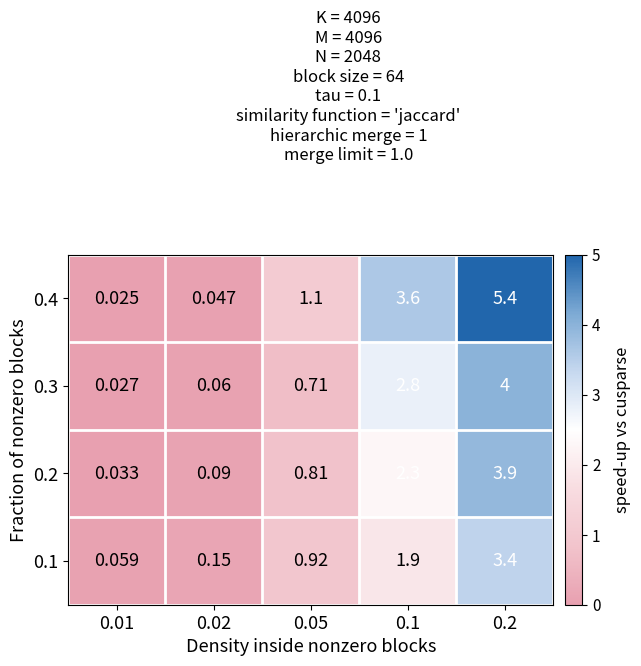

Which category has the highest value across all series?

0.2